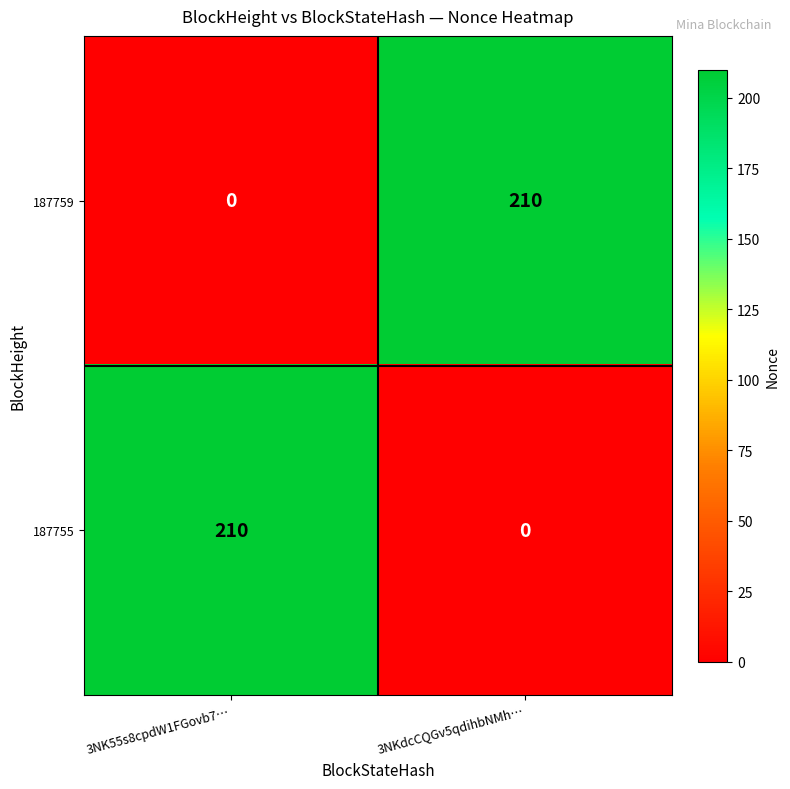

What is the spread (max minus min) of values at 3NKdcCQGv5qdihbNMh…?

210